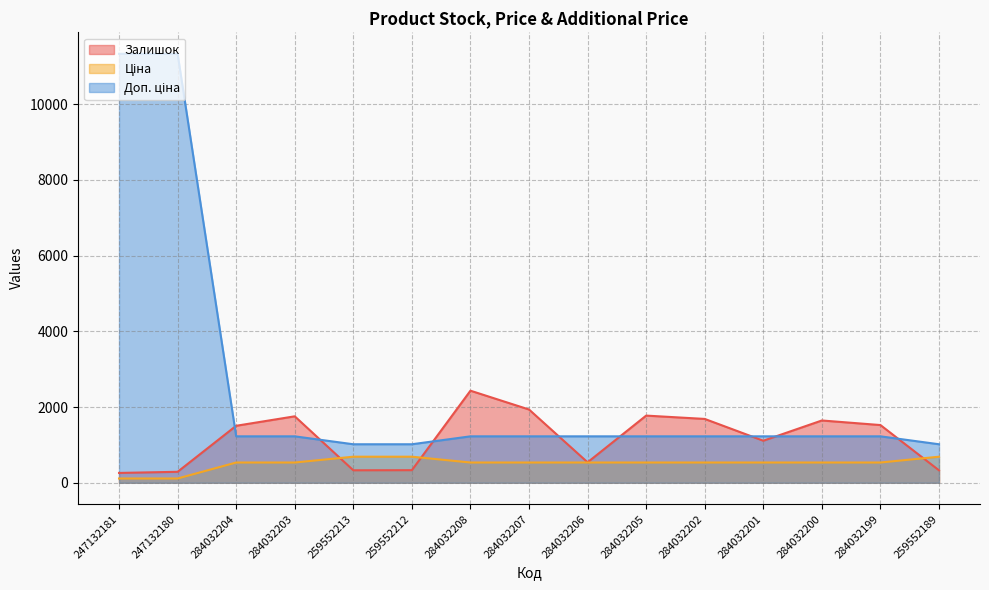

What position from the left is 259552213?

5